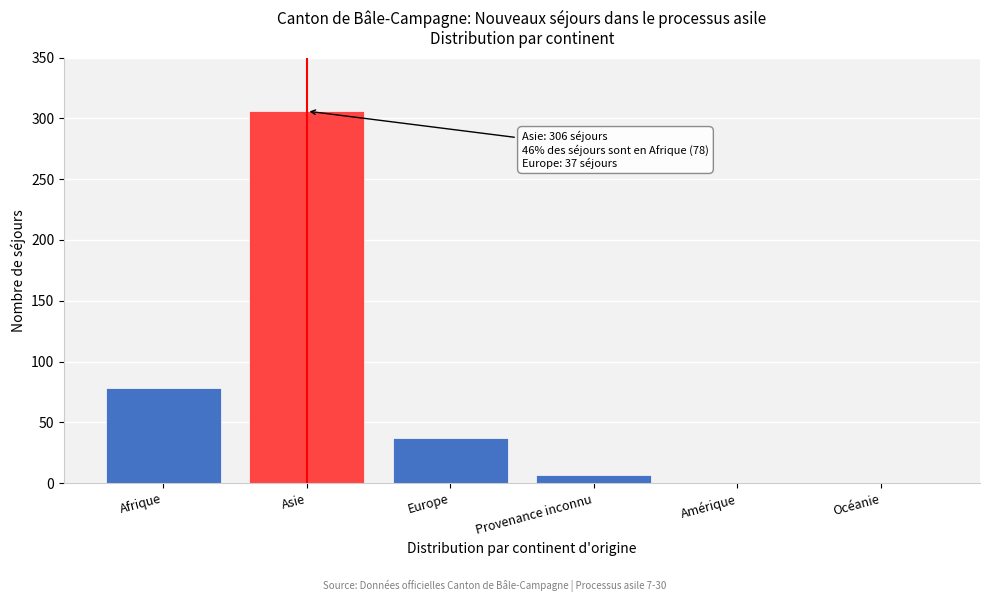

Reading left to right, extract all data points from this chart.

Afrique=78	Asie=306	Europe=37	Provenance inconnu=7	Amérique=0	Océanie=0